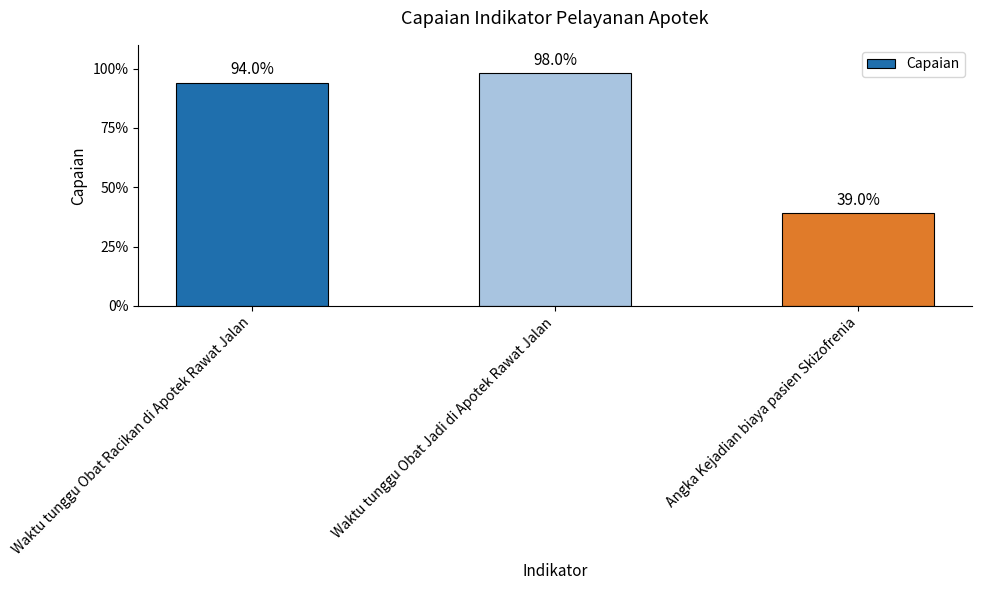

Rank the categories by value from highest to lowest.

Waktu tunggu Obat Jadi di Apotek Rawat Jalan, Waktu tunggu Obat Racikan di Apotek Rawat Jalan, Angka Kejadian biaya pasien Skizofrenia